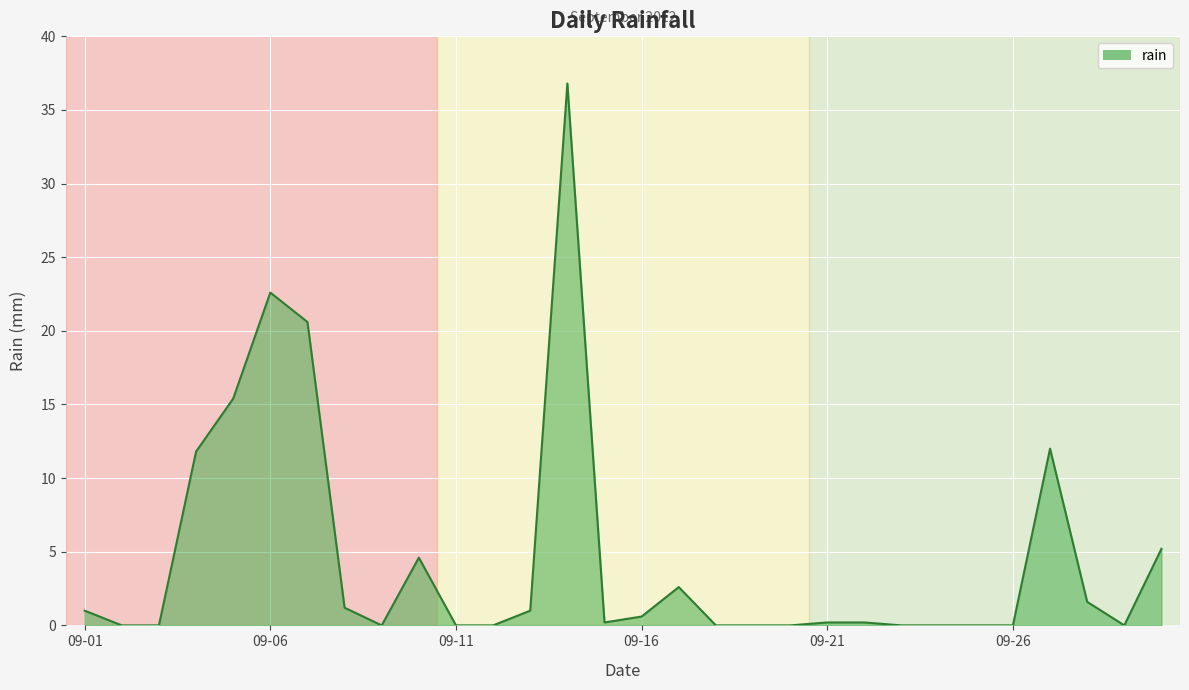

What is the greatest value displayed?

36.8